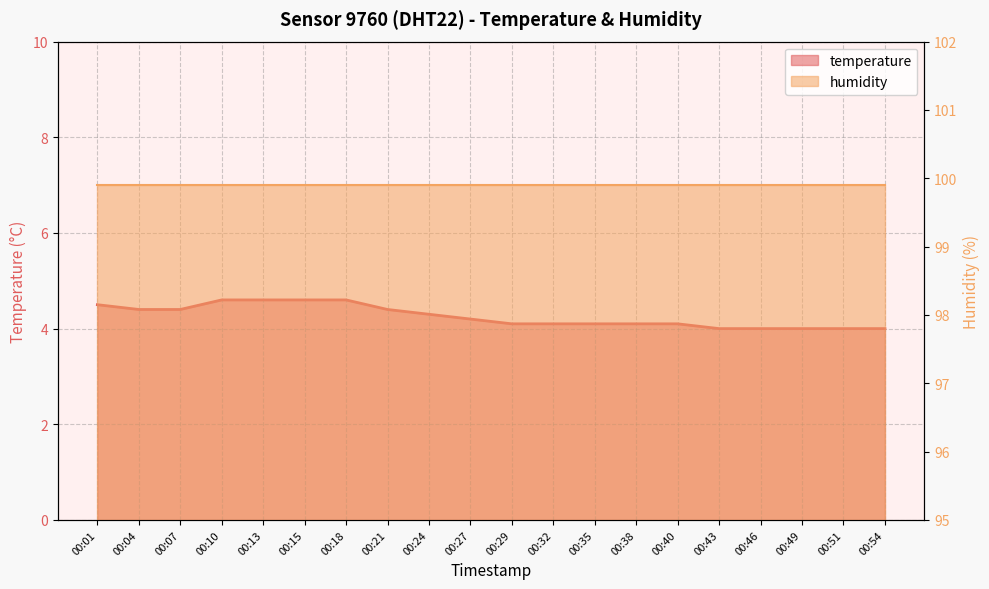

Reading left to right, list all the values displayed in this chart.

4.5	4.4	4.4	4.6	4.6	4.6	4.6	4.4	4.3	4.2	4.1	4.1	4.1	4.1	4.1	4.0	4.0	4.0	4.0	4.0